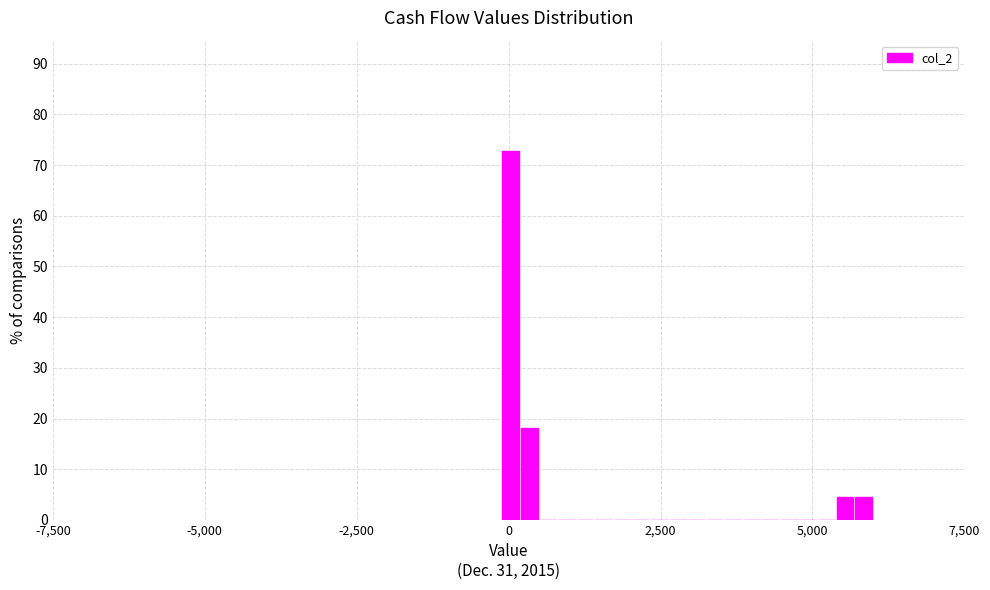

Around what value on the x-axis is the tallest bar? Give the approximate position of its centre, as read against the axis.

0